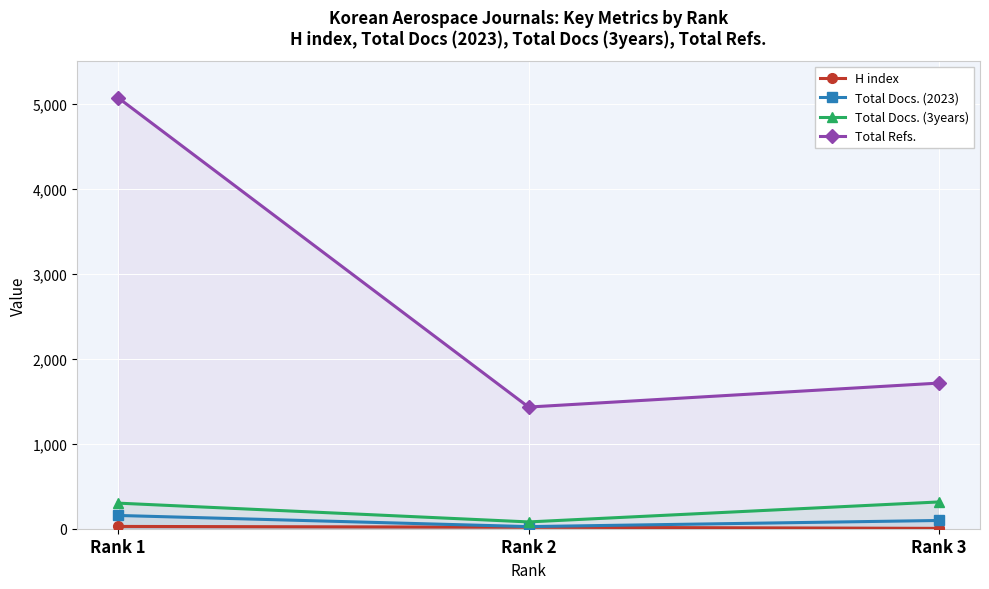

The value of Total Docs. (2023) at Rank 2 is 25. True or false?

True